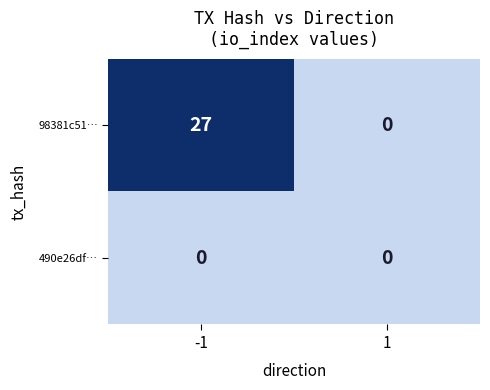

What is the maximum value shown in the chart?

27